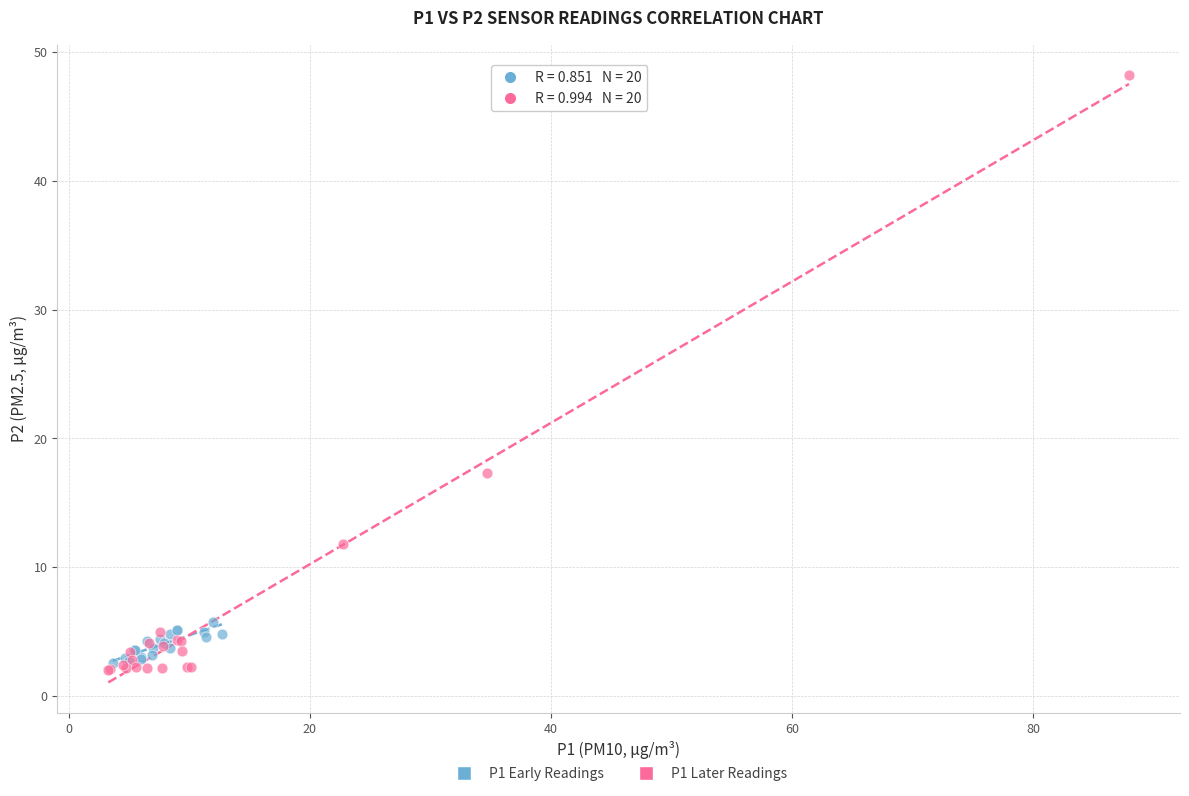

Which series has the widest spread of Y values?

P1 Later Readings